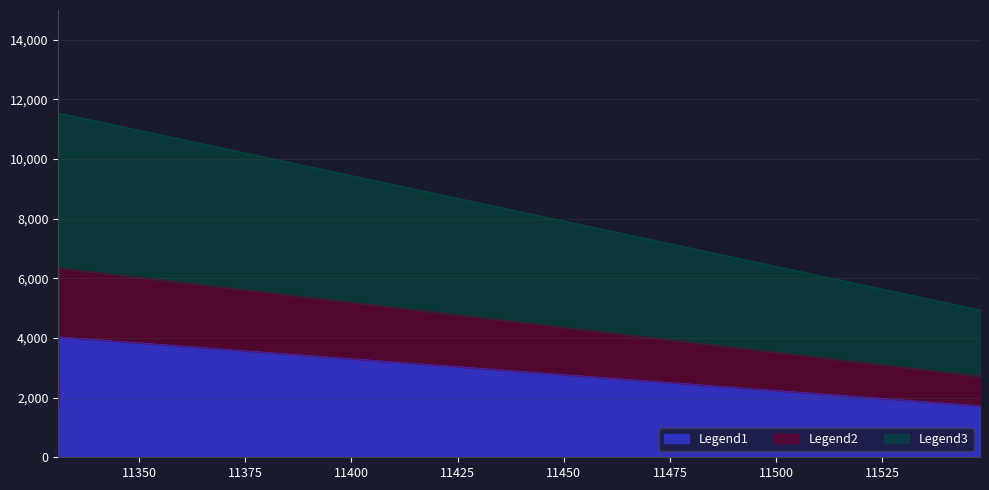

What is the sum of all values?

21432